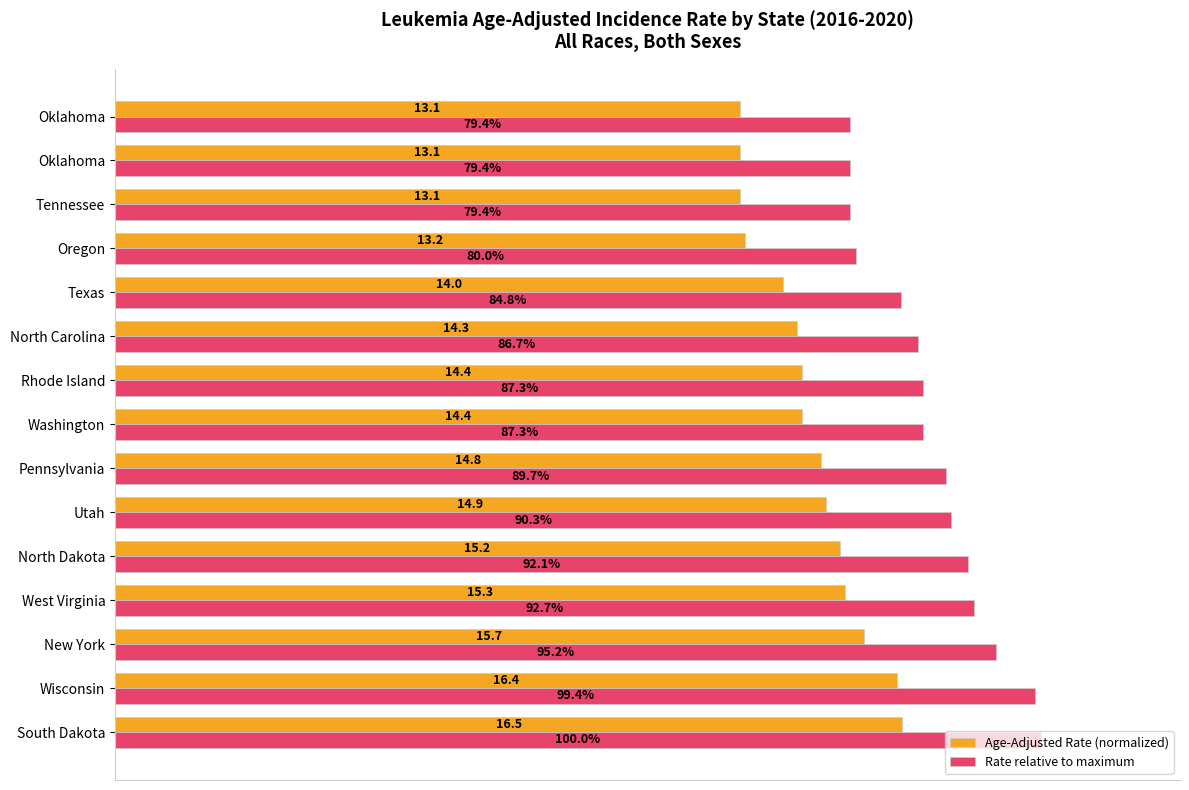

What are all the series names shown in the legend?

Age-Adjusted Rate (normalized), Rate relative to maximum